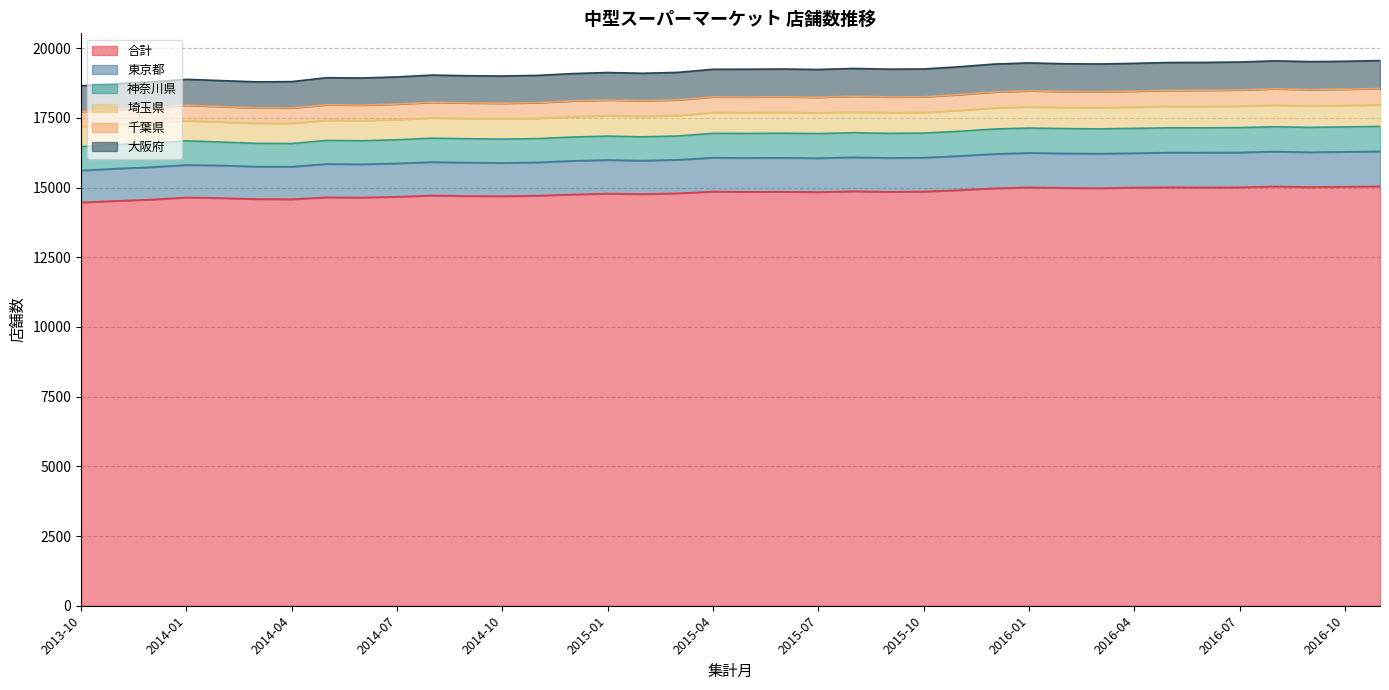

True or false: 東京都 and 合計 cross at least once.

False